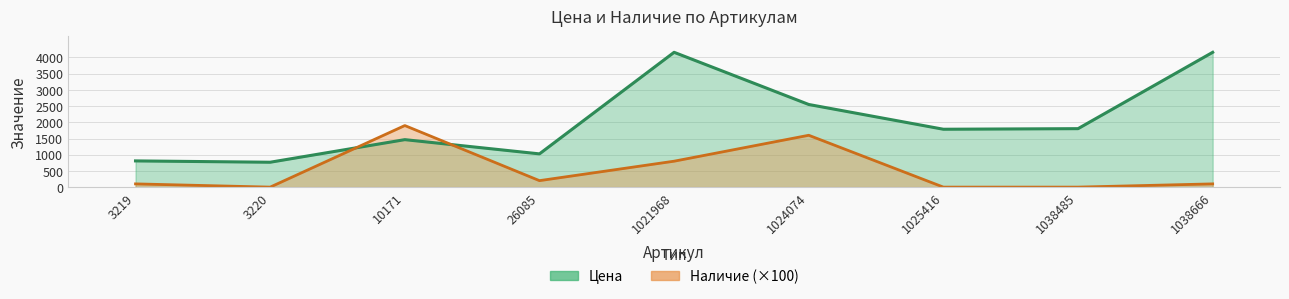

Which series ends up on top after the final intersection of Цена and Наличие?

Цена